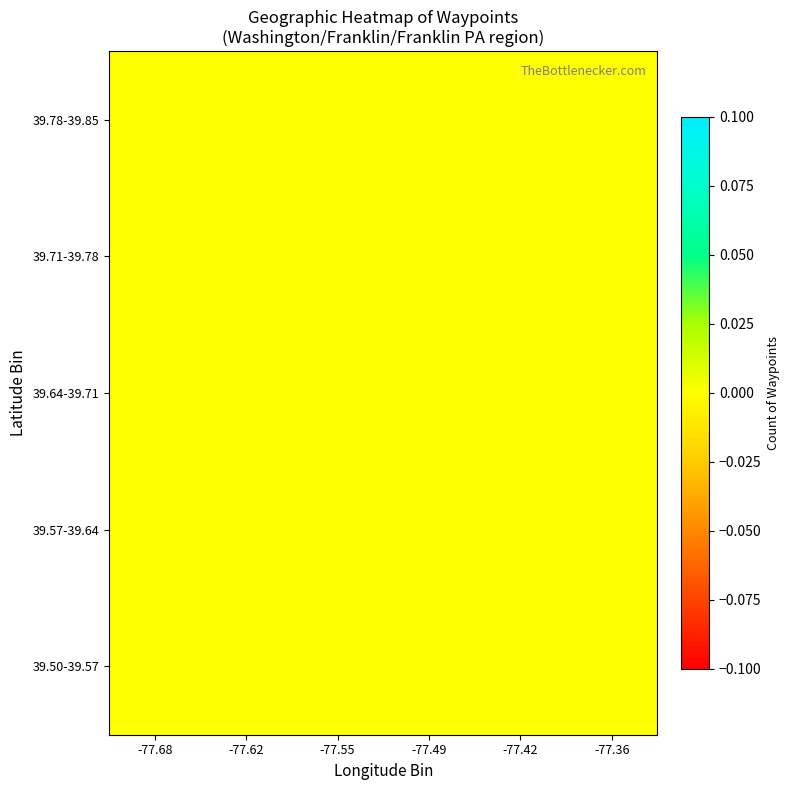

Between 0 and 5, which series saw the biggest shift?

39.78-39.85